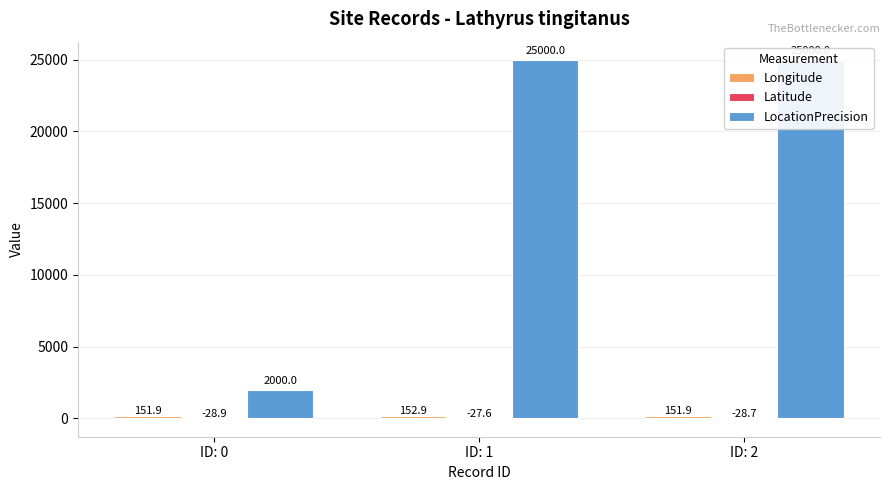

What is the value of the Latitude bar at the 3rd from the left?

-28.7